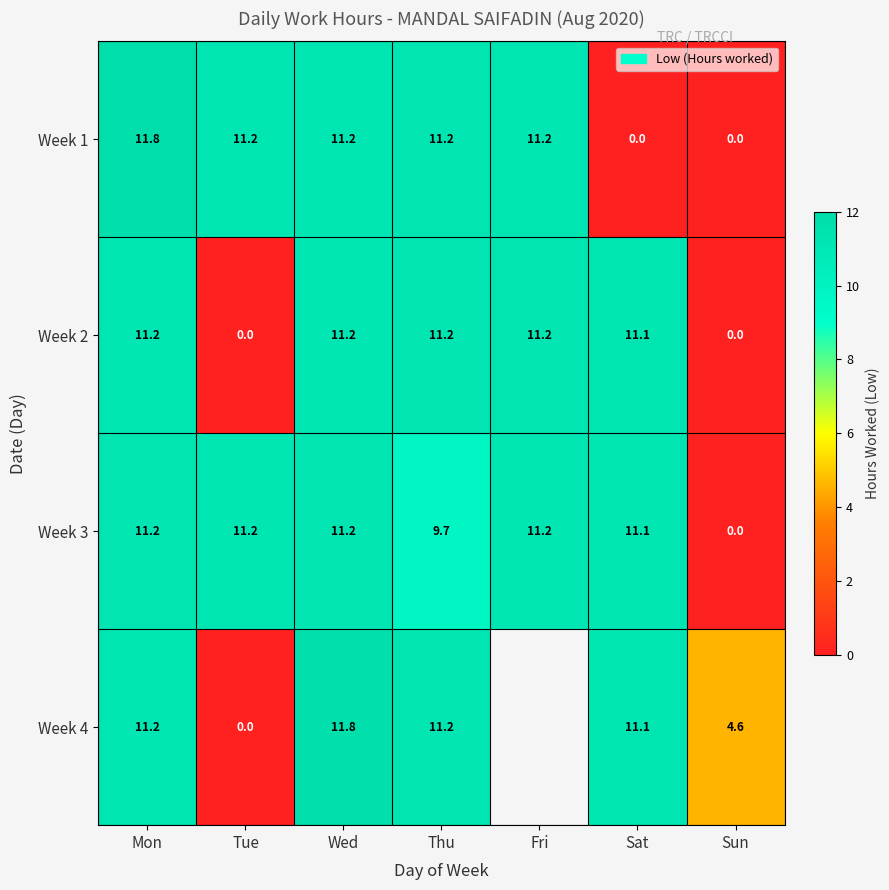

Where is Week 3 nearest to the value 5?

Thu